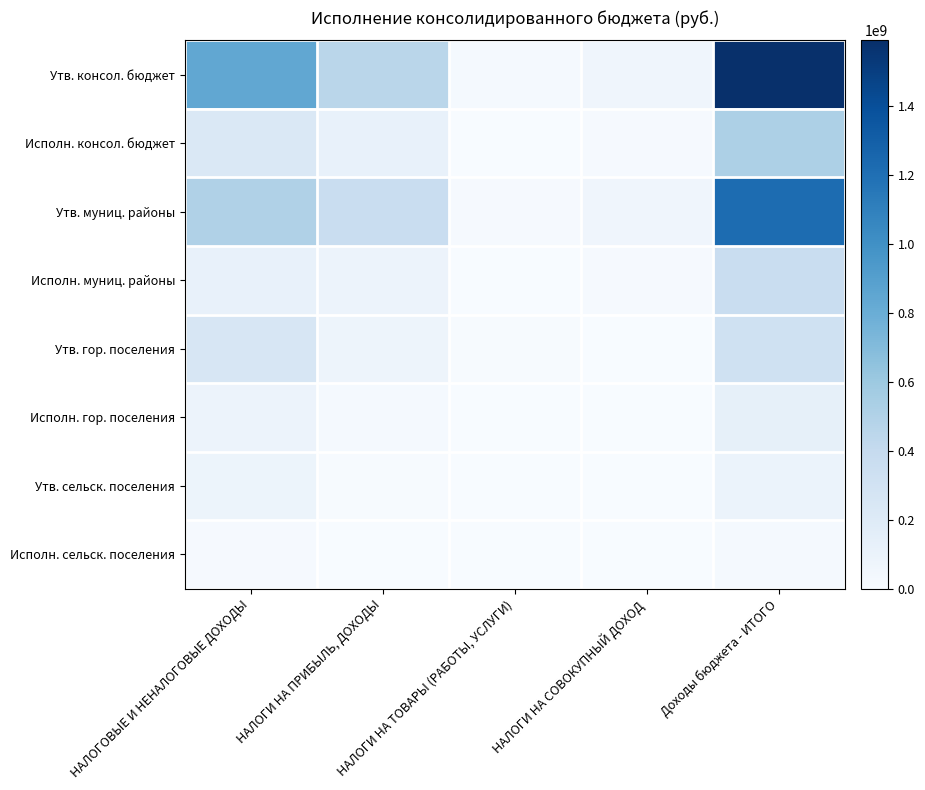

Between НАЛОГИ НА ПРИБЫЛЬ, ДОХОДЫ and НАЛОГИ НА СОВОКУПНЫЙ ДОХОД, which series saw the biggest shift?

Утв. консол. бюджет